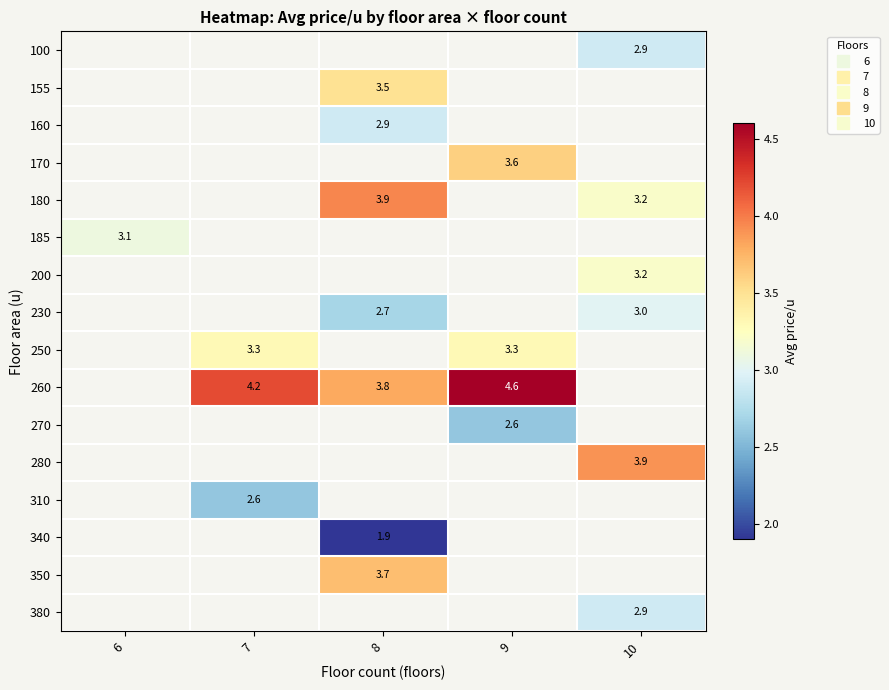

List the labels in order of 380 value, smallest first.

6, 7, 8, 9, 10